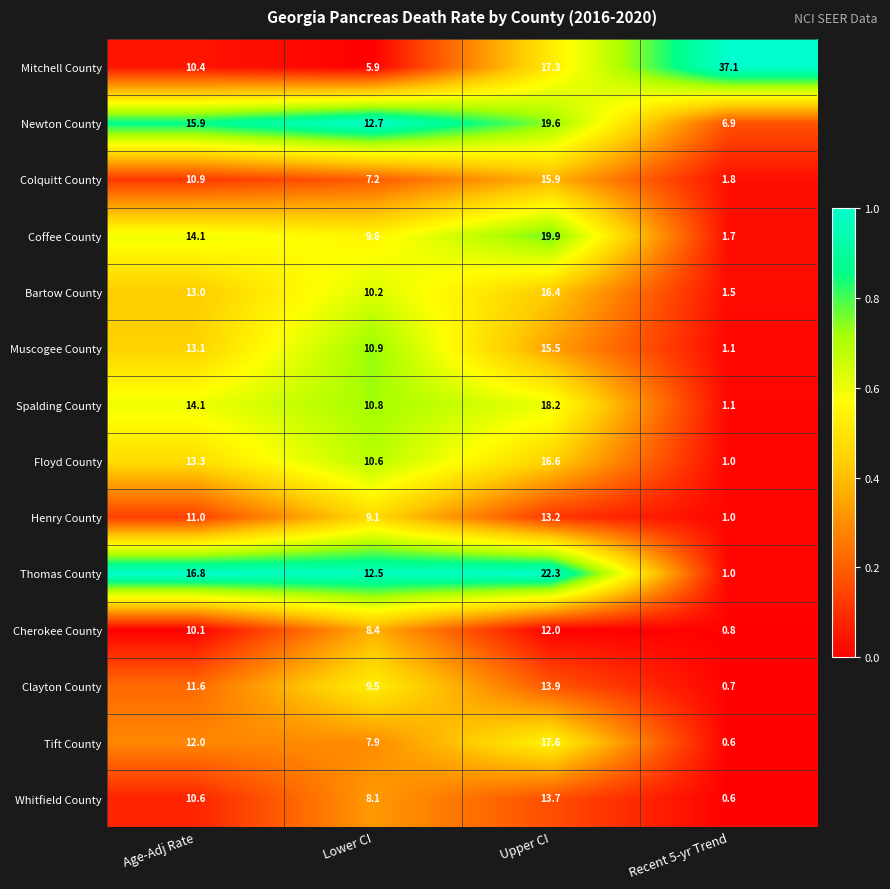

Count the number of categories in the chart.

4